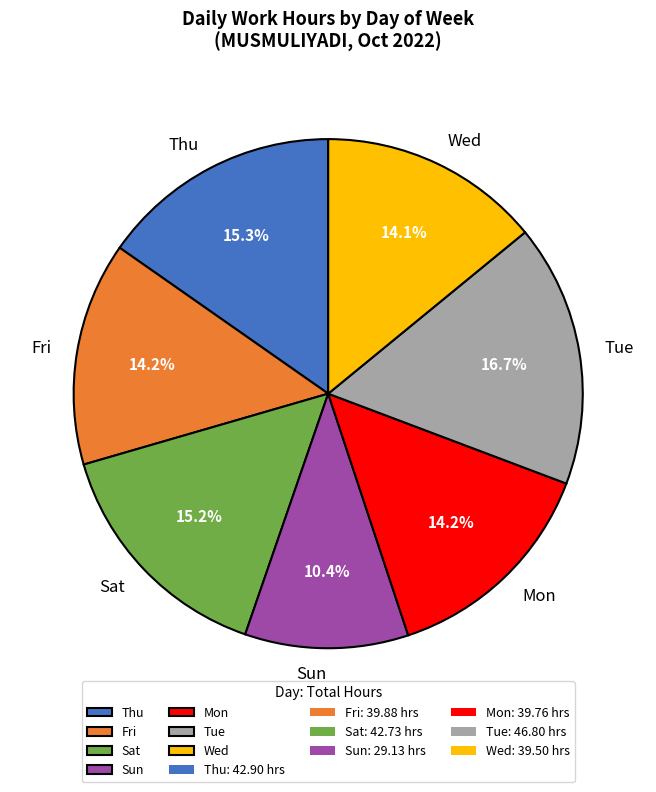

How many slices are in this pie chart?

7